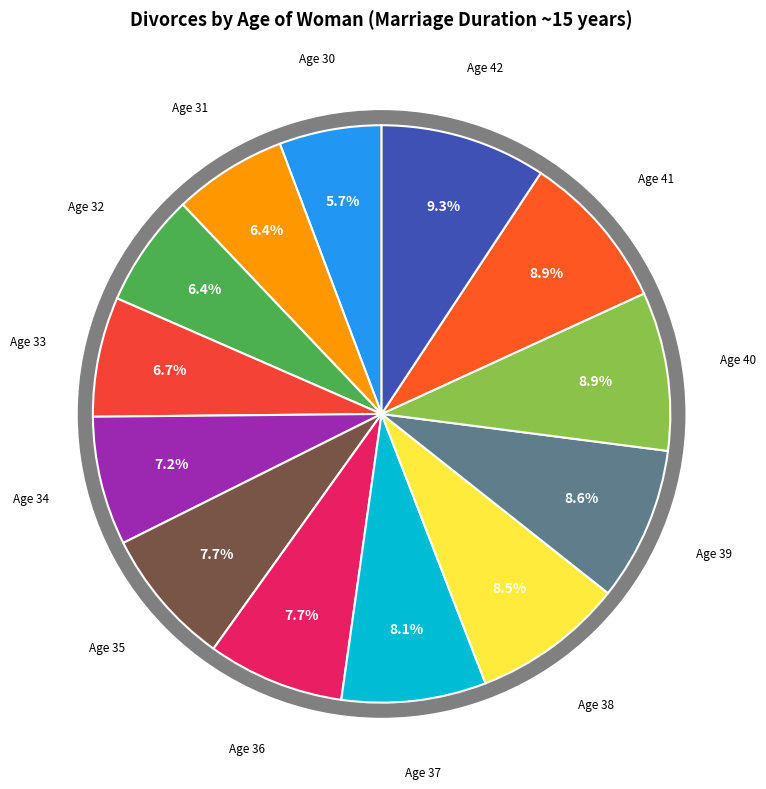

To the nearest percent, what is the combined percentage of 36 and 37?

16%